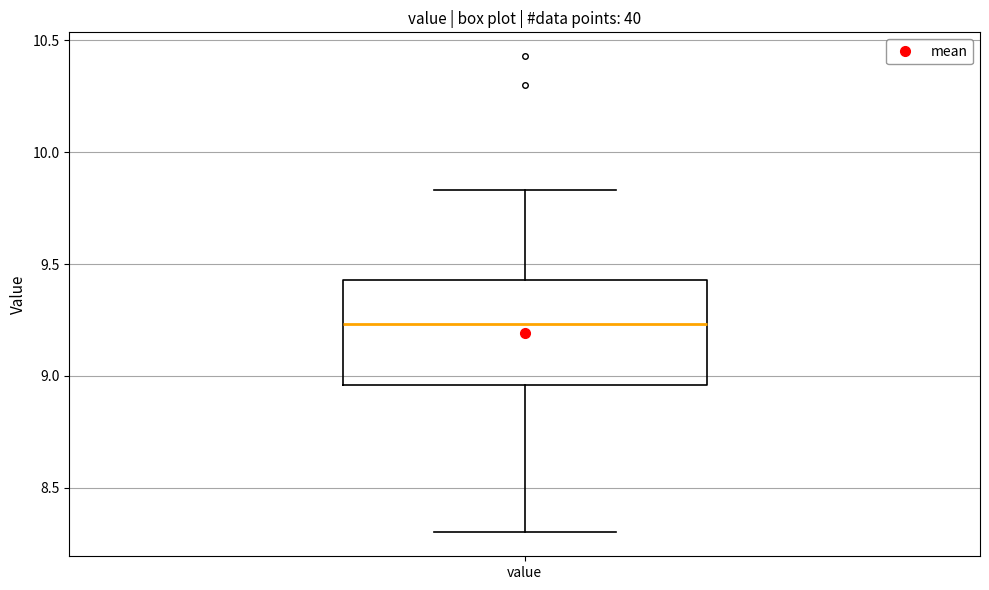

Transcribe this box plot: give where the median line is, the range the box spans, and where the two whiskers end, as read against the y-axis. The values are not printed on the chart, so give them approximately, as read against the axis.

median 9.25, box 8.95 to 9.45, whiskers 8.30 to 9.85